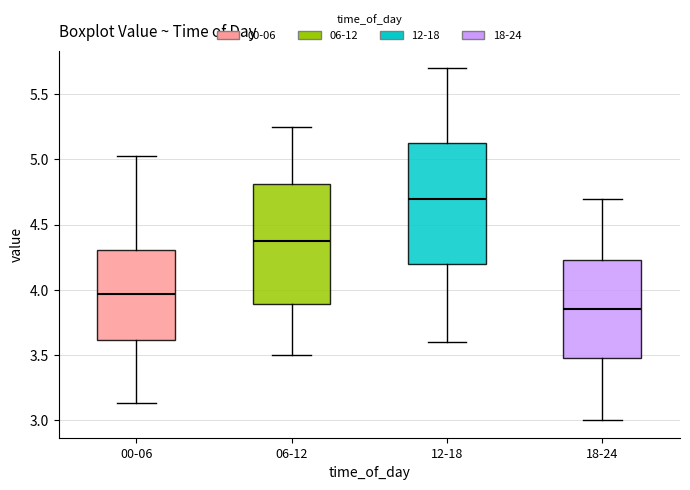

Where does the lower whisker of the box for 12-18 end on the y-axis? The values are not printed on the chart, so give them approximately, as read against the axis.

3.60